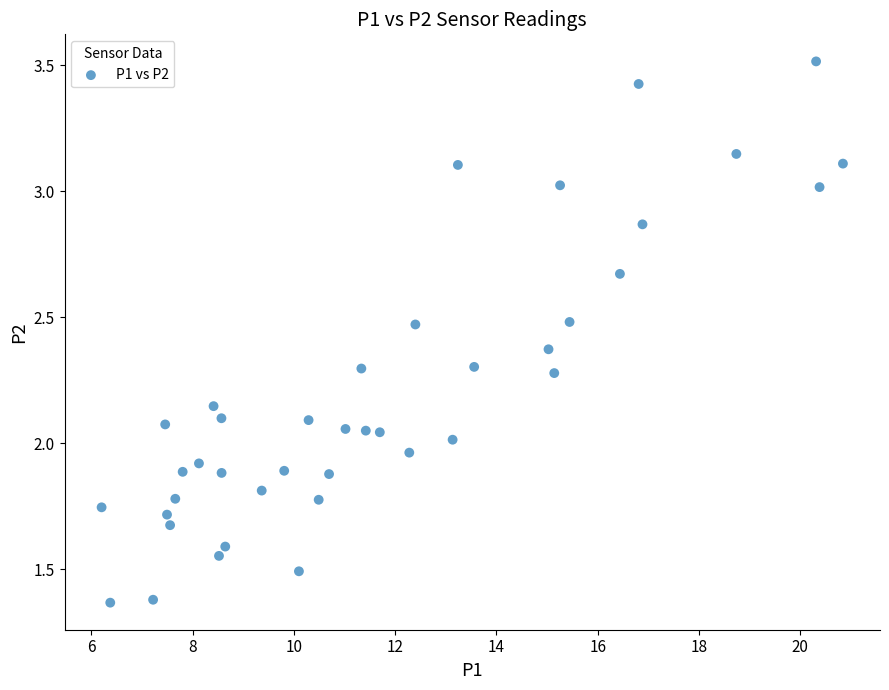

What is the range of X values (max minus min)?

14.6